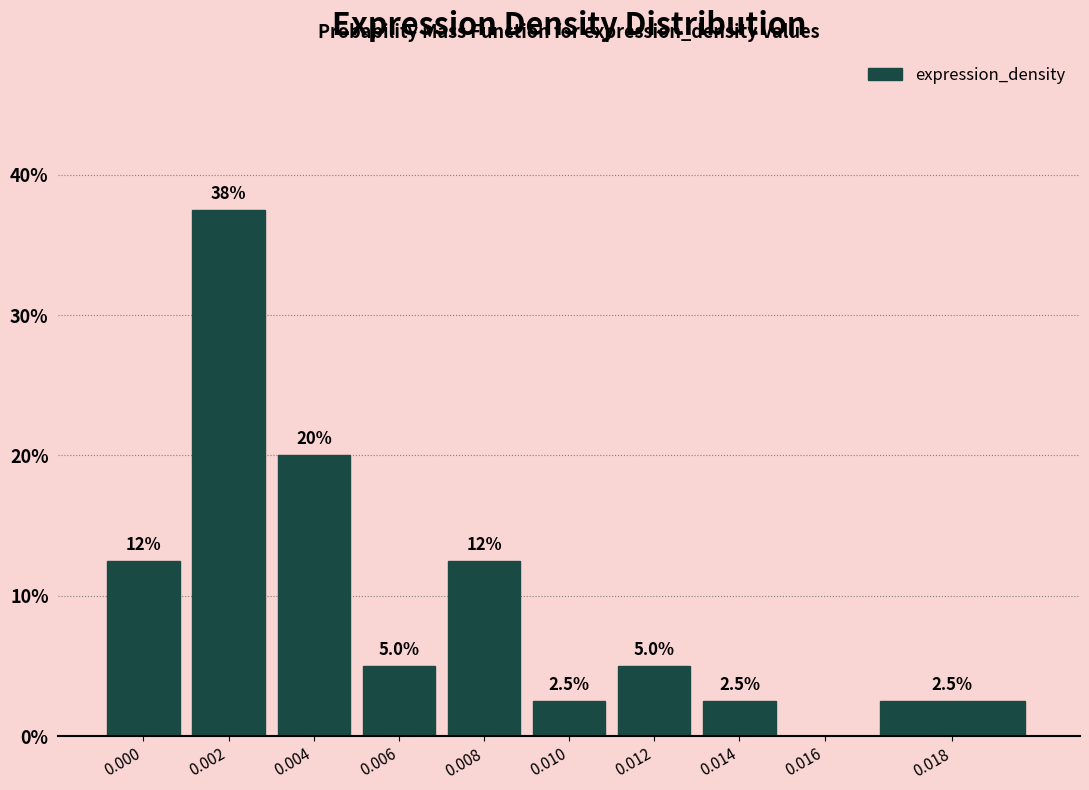

Reading left to right, extract all data points from this chart.

0.000=12.5	0.002=37.5	0.004=20.0	0.006=5.0	0.008=12.5	0.010=2.5	0.012=5.0	0.014=2.5	0.016=0.0	0.018=2.5